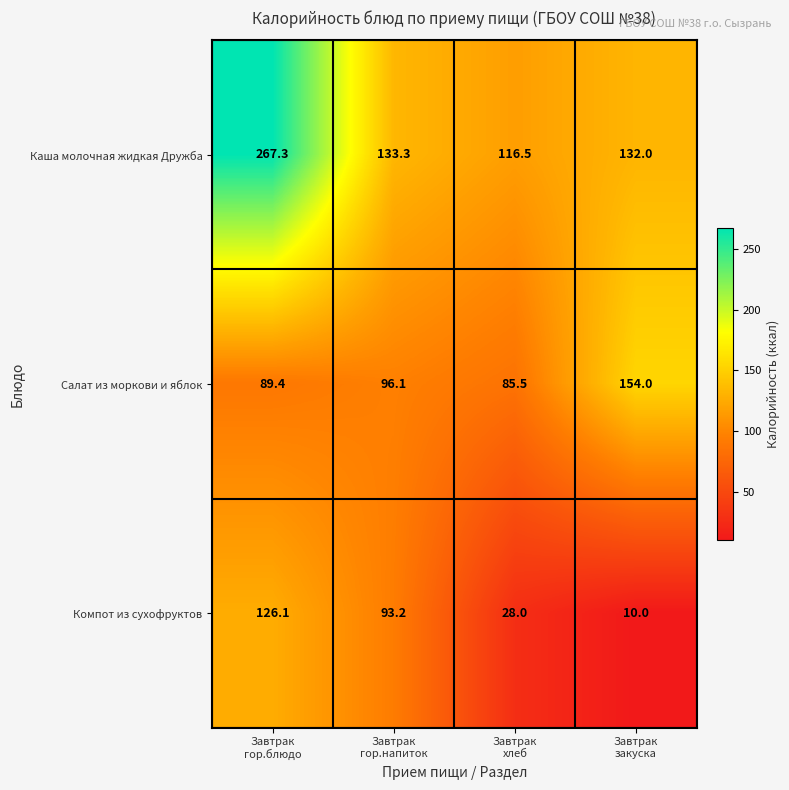

How many categories are shown in the chart?

4